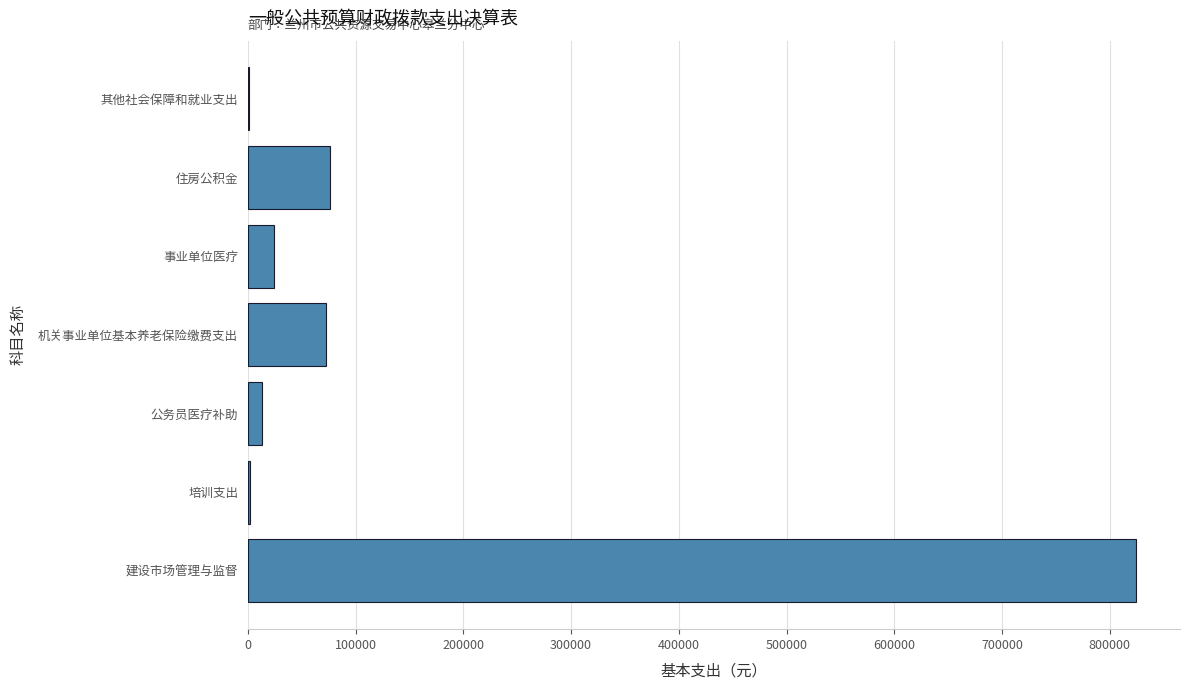

The value at 建设市场管理与监督 is 823904.1. True or false?

True